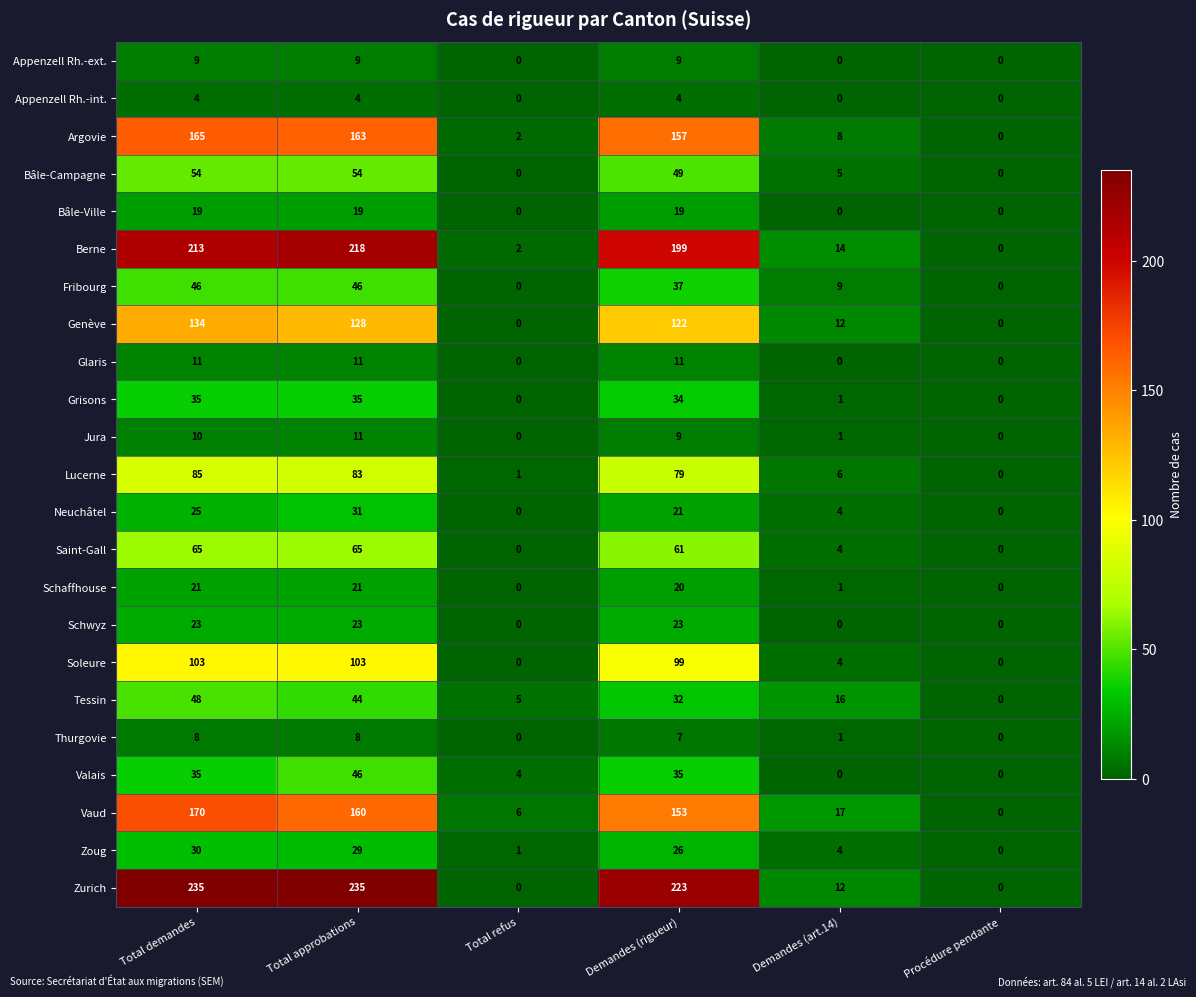

What is the spread (max minus min) of values at Total approbations?

231